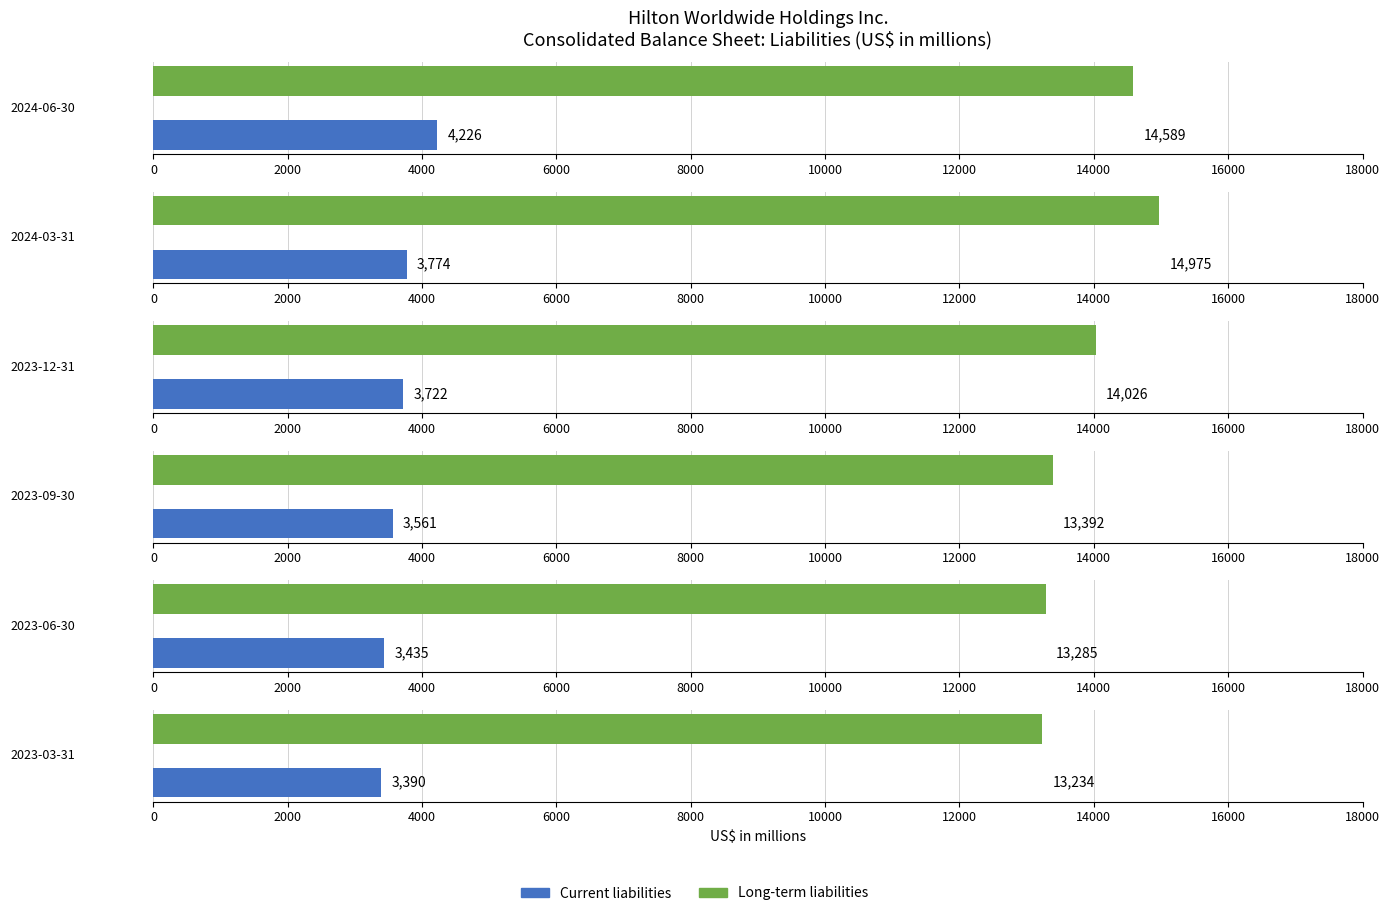

At which label does Current liabilities reach its peak?

2024-06-30